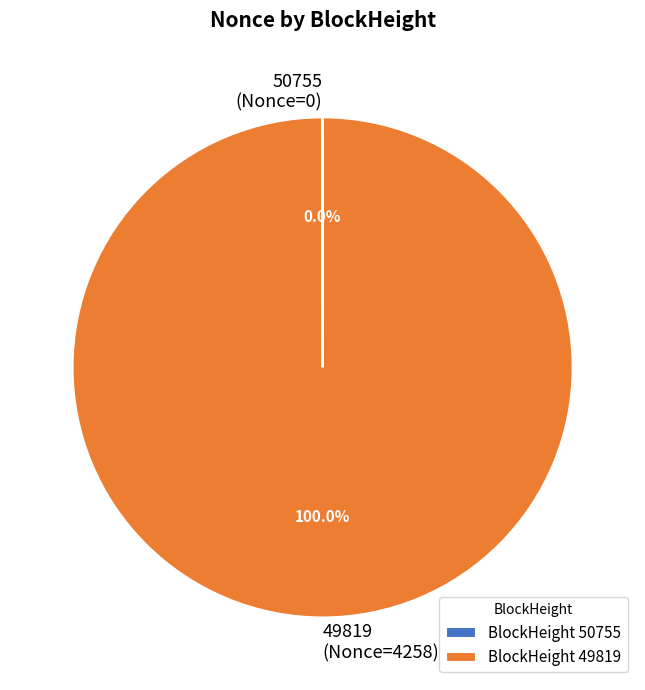

Is there a majority slice in this chart?

Yes